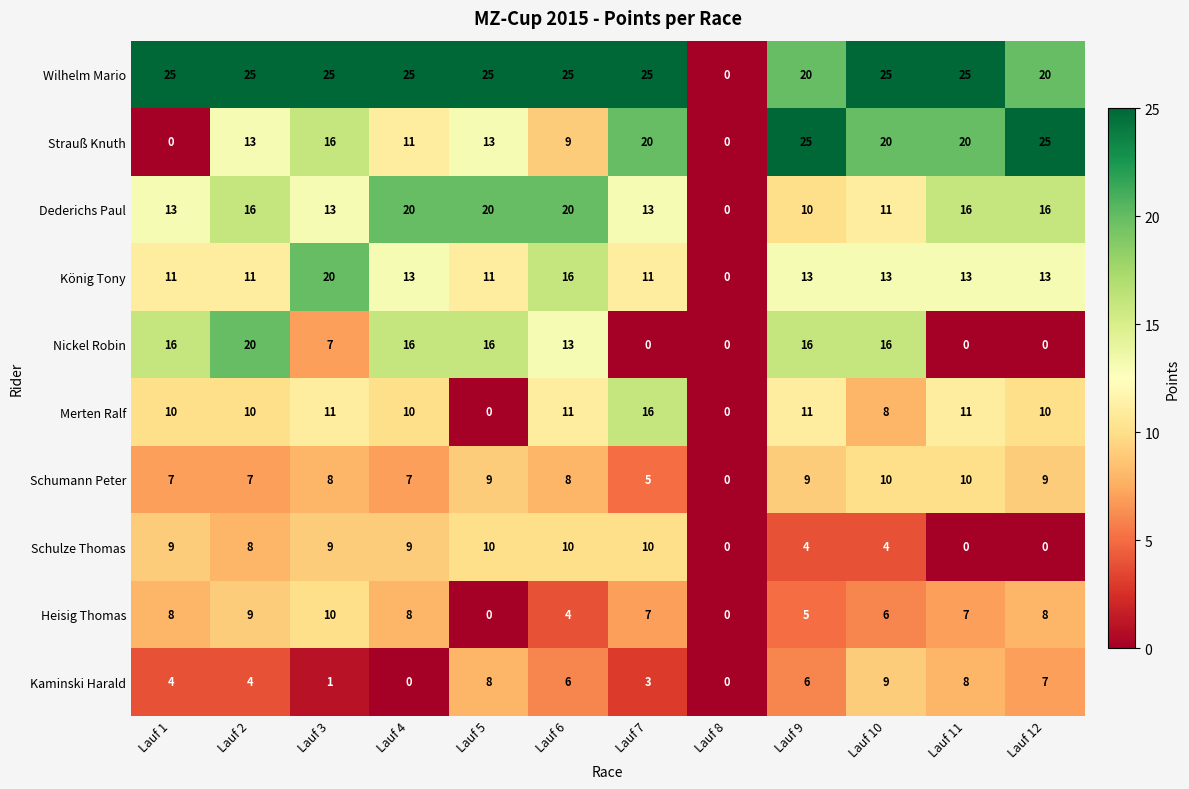

At which category is the sum across all series the highest?

Lauf 2